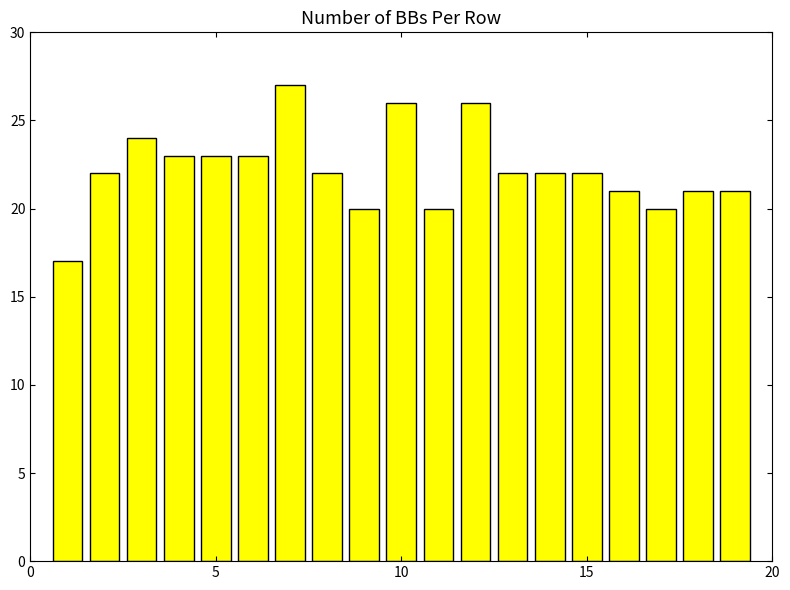

What is the value of the 16th bar from the left?

21